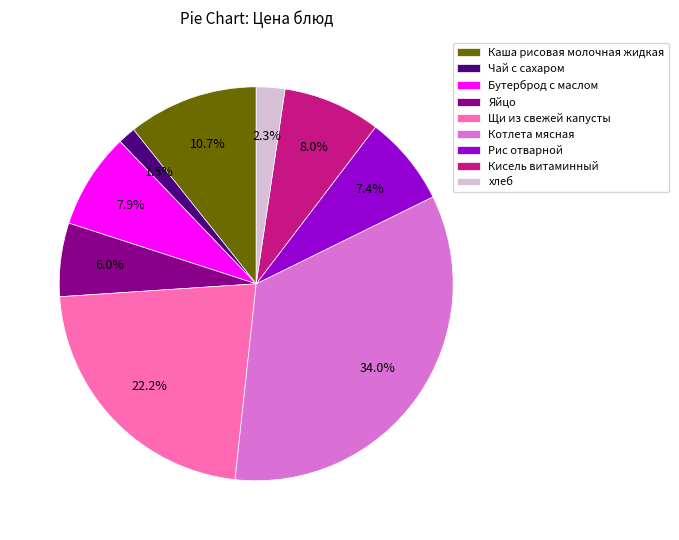

Which slice is the smallest?

Чай с сахаром